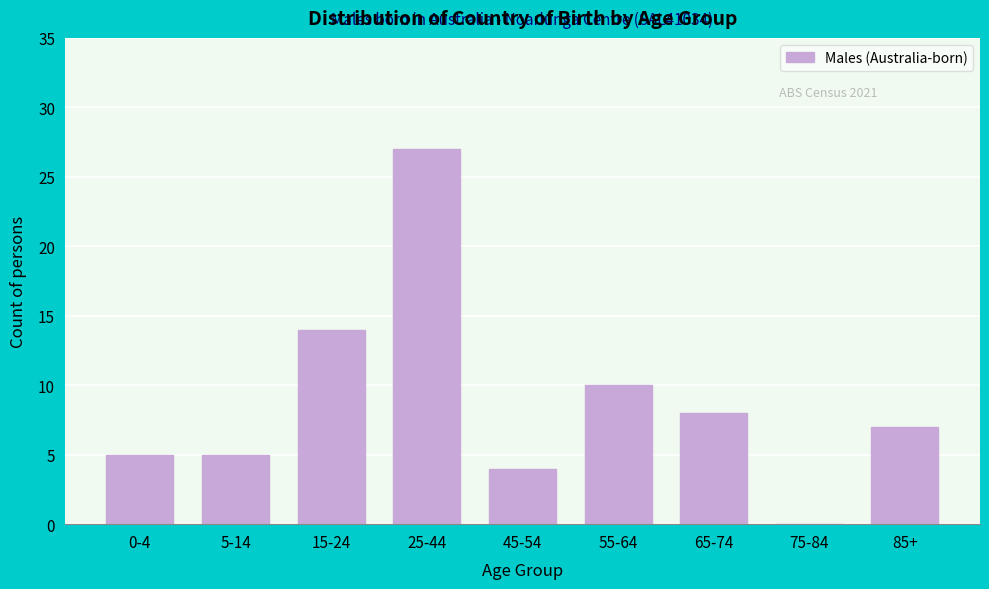

Reading left to right, what are all the values shown in this chart?

0-4=5	5-14=5	15-24=14	25-44=27	45-54=4	55-64=10	65-74=8	75-84=0	85+=7